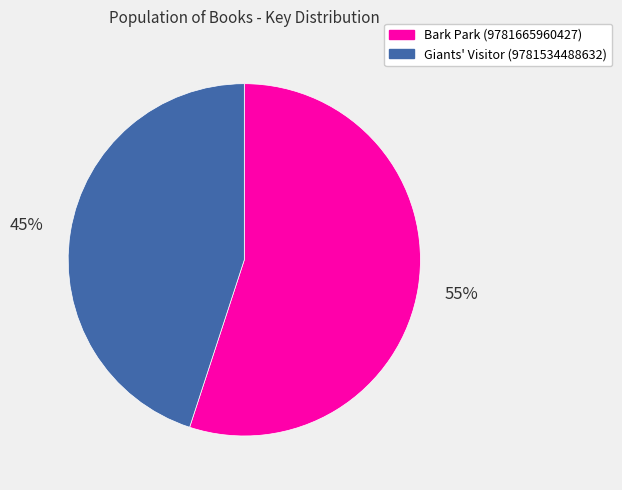

To the nearest percent, what is the difference between the largest and smallest slice percentages?

10%